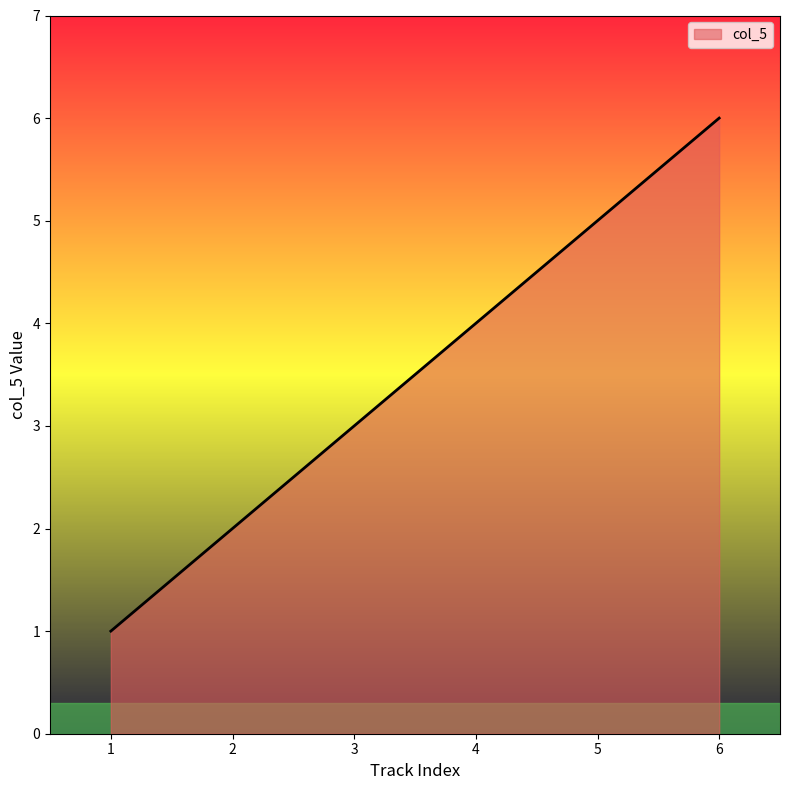

What is the difference between the second highest and second lowest values?

3